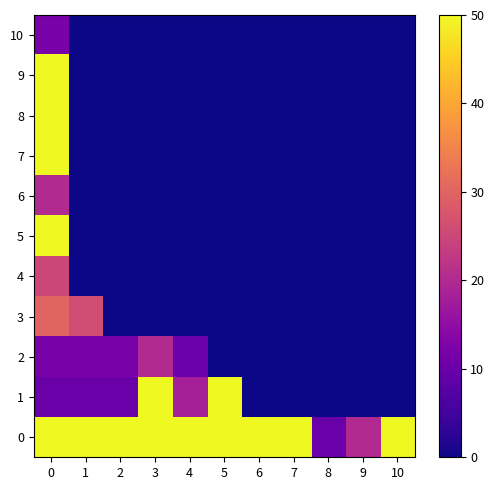

Reading left to right, what are all the values shown in this chart?

0: 0=65	1=65	2=65	3=50	4=65	5=65	6=50	7=65	8=10	9=20	10=50
1: 0=10	1=10	2=10	3=50	4=18	5=85	6=0	7=0	8=0	9=0	10=0
2: 0=12	1=12	2=12	3=20	4=10	5=0	6=0	7=0	8=0	9=0	10=0
3: 0=30	1=26	2=0	3=0	4=0	5=0	6=0	7=0	8=0	9=0	10=0
4: 0=25	1=0	2=0	3=0	4=0	5=0	6=0	7=0	8=0	9=0	10=0
5: 0=85	1=0	2=0	3=0	4=0	5=0	6=0	7=0	8=0	9=0	10=0
6: 0=20	1=0	2=0	3=0	4=0	5=0	6=0	7=0	8=0	9=0	10=0
7: 0=65	1=0	2=0	3=0	4=0	5=0	6=0	7=0	8=0	9=0	10=0
8: 0=85	1=0	2=0	3=0	4=0	5=0	6=0	7=0	8=0	9=0	10=0
9: 0=85	1=0	2=0	3=0	4=0	5=0	6=0	7=0	8=0	9=0	10=0
10: 0=12	1=0	2=0	3=0	4=0	5=0	6=0	7=0	8=0	9=0	10=0